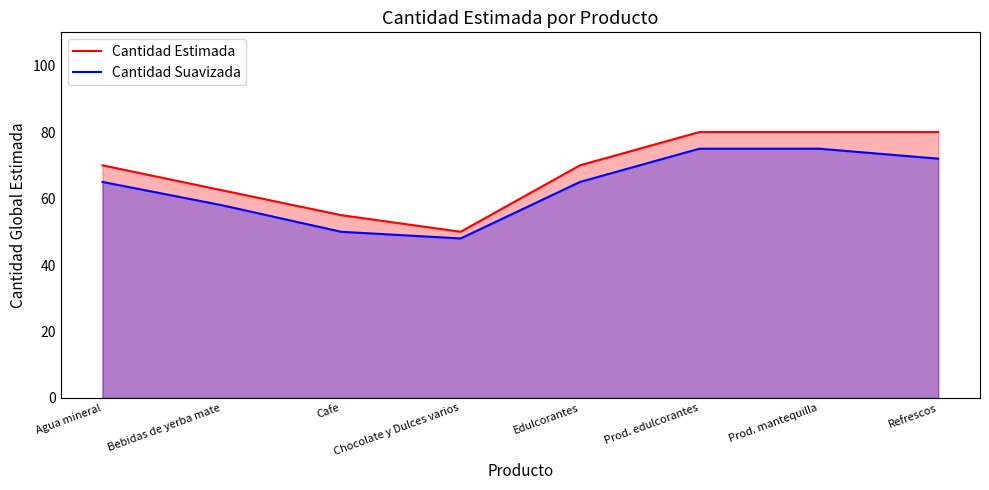

Between Cafe and Edulcorantes, which series saw the biggest shift?

Cantidad Estimada